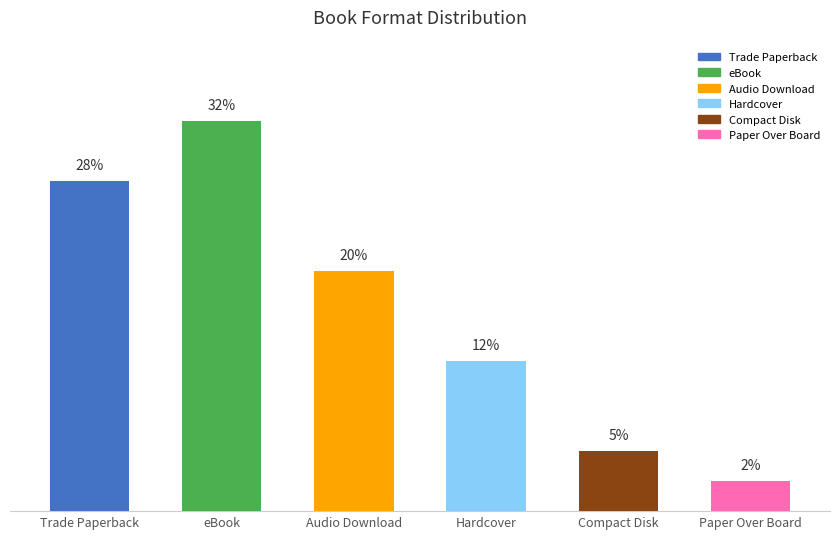

List the labels in order of value, smallest first.

Paper Over Board, Compact Disk, Hardcover, Audio Download, Trade Paperback, eBook